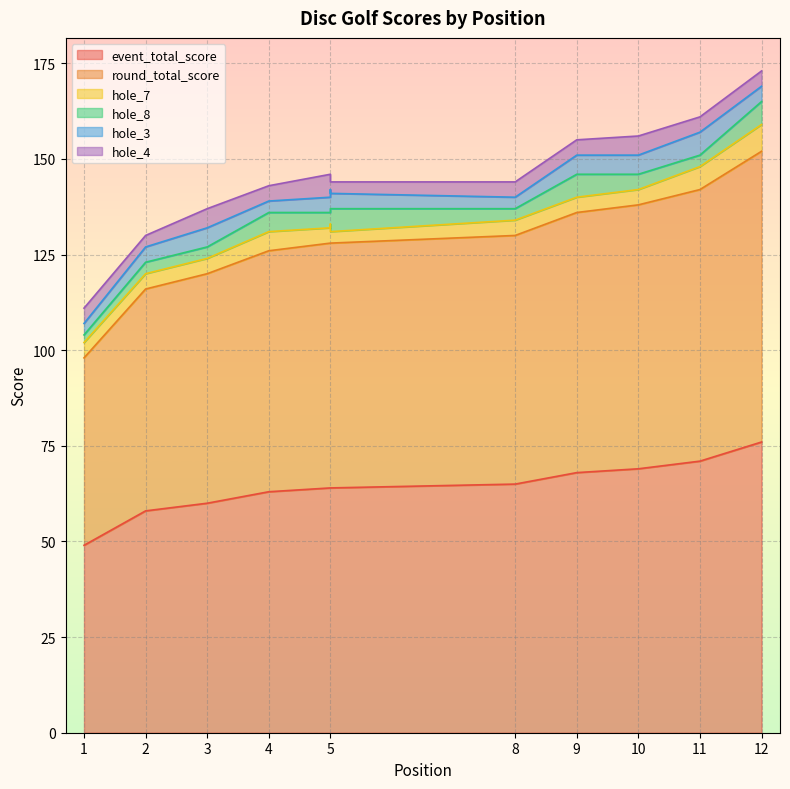

How many lines are shown in the chart?

6